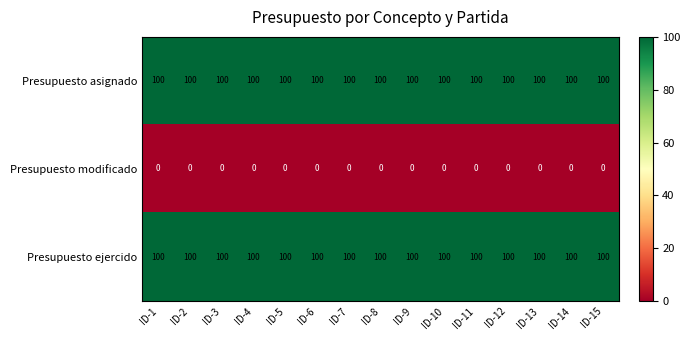

Read the Presupuesto asignado value at ID-4.

100